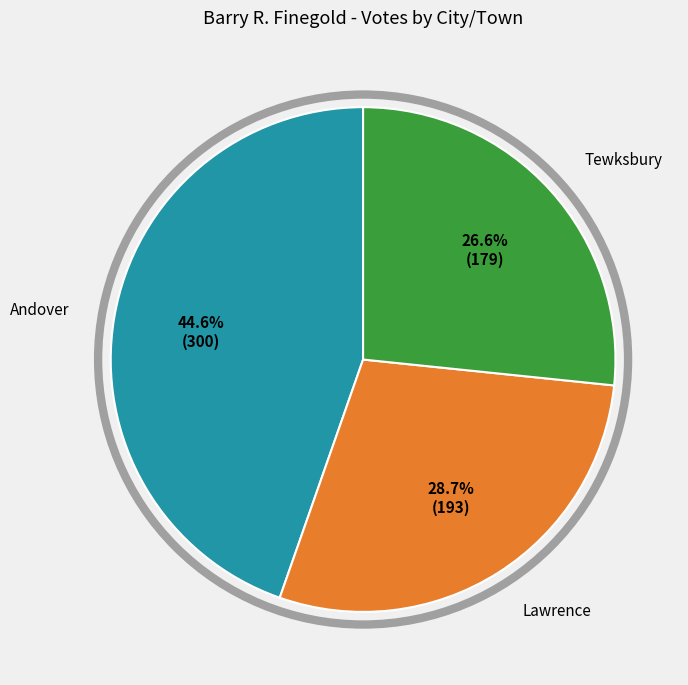

Does any single category account for the majority?

No